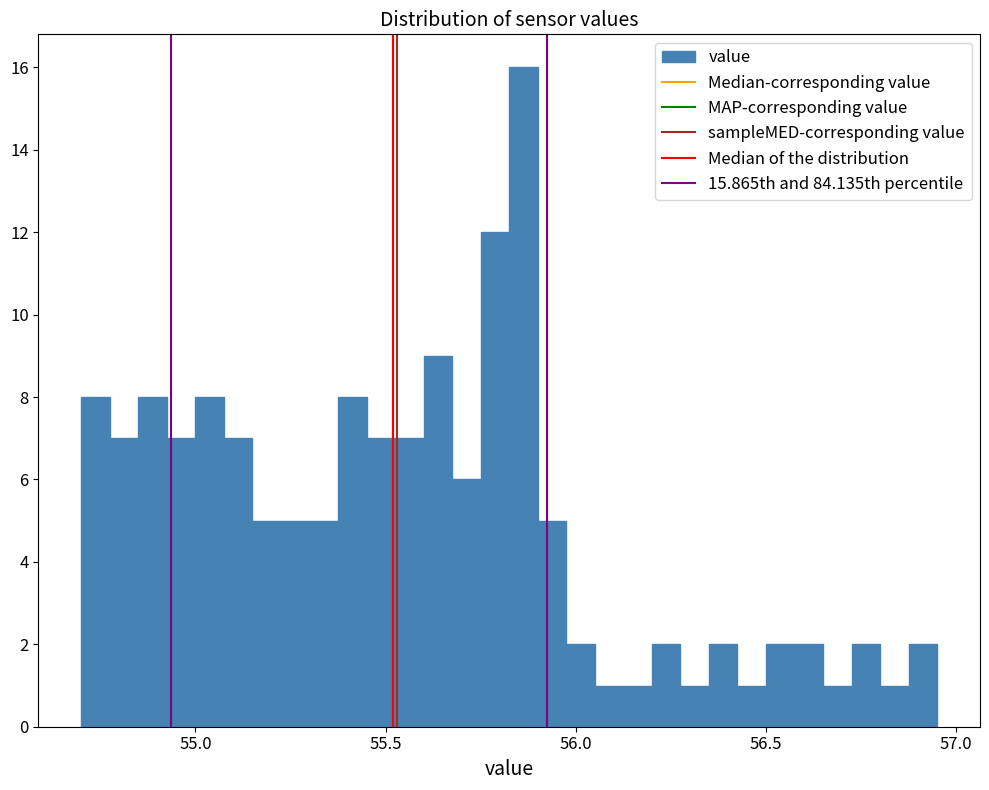

Around what value on the x-axis is the tallest bar? Give the approximate position of its centre, as read against the axis.

55.85